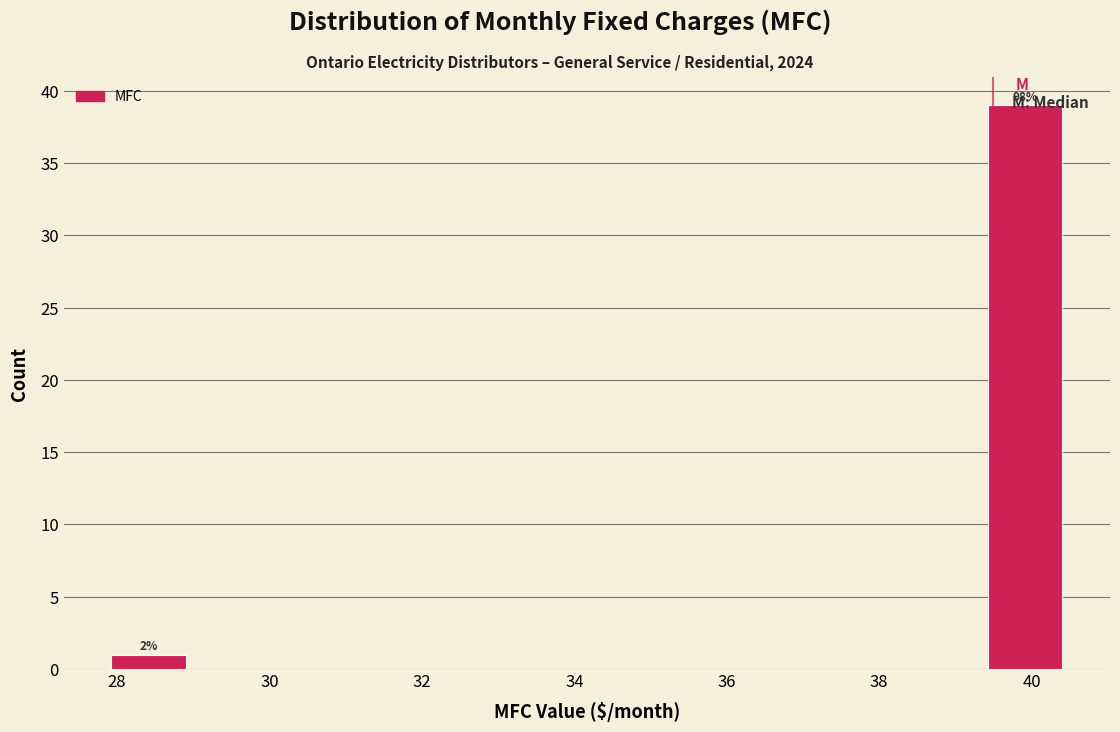

Which range on the x-axis has the tallest bar?

39.4 to 40.4